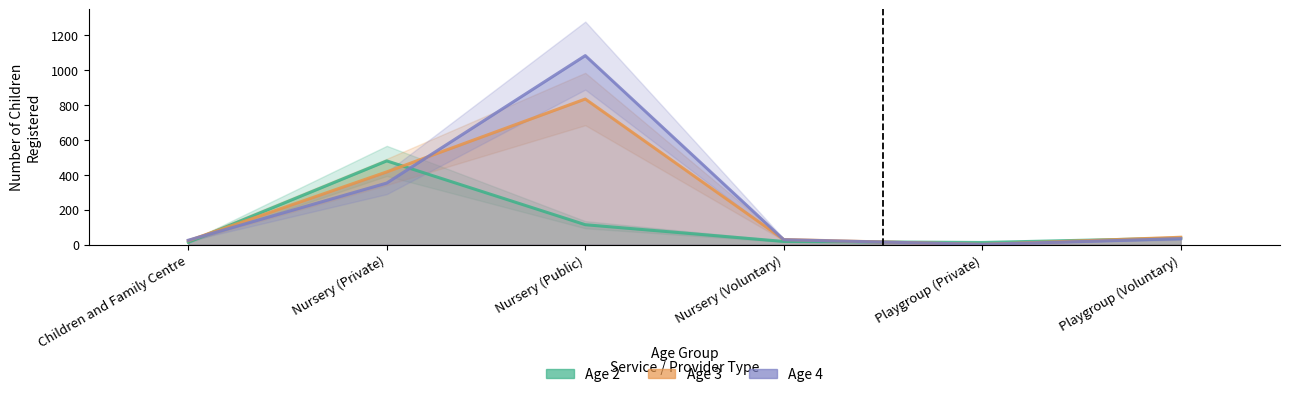

Count the number of categories in the chart.

6